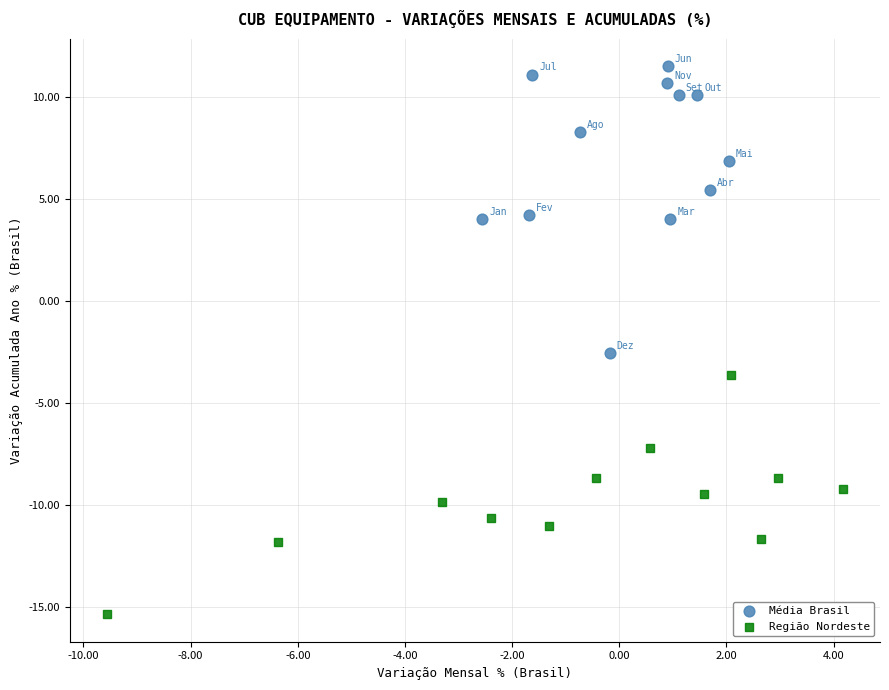

What are all the series names shown in the legend?

Média Brasil, Região Nordeste